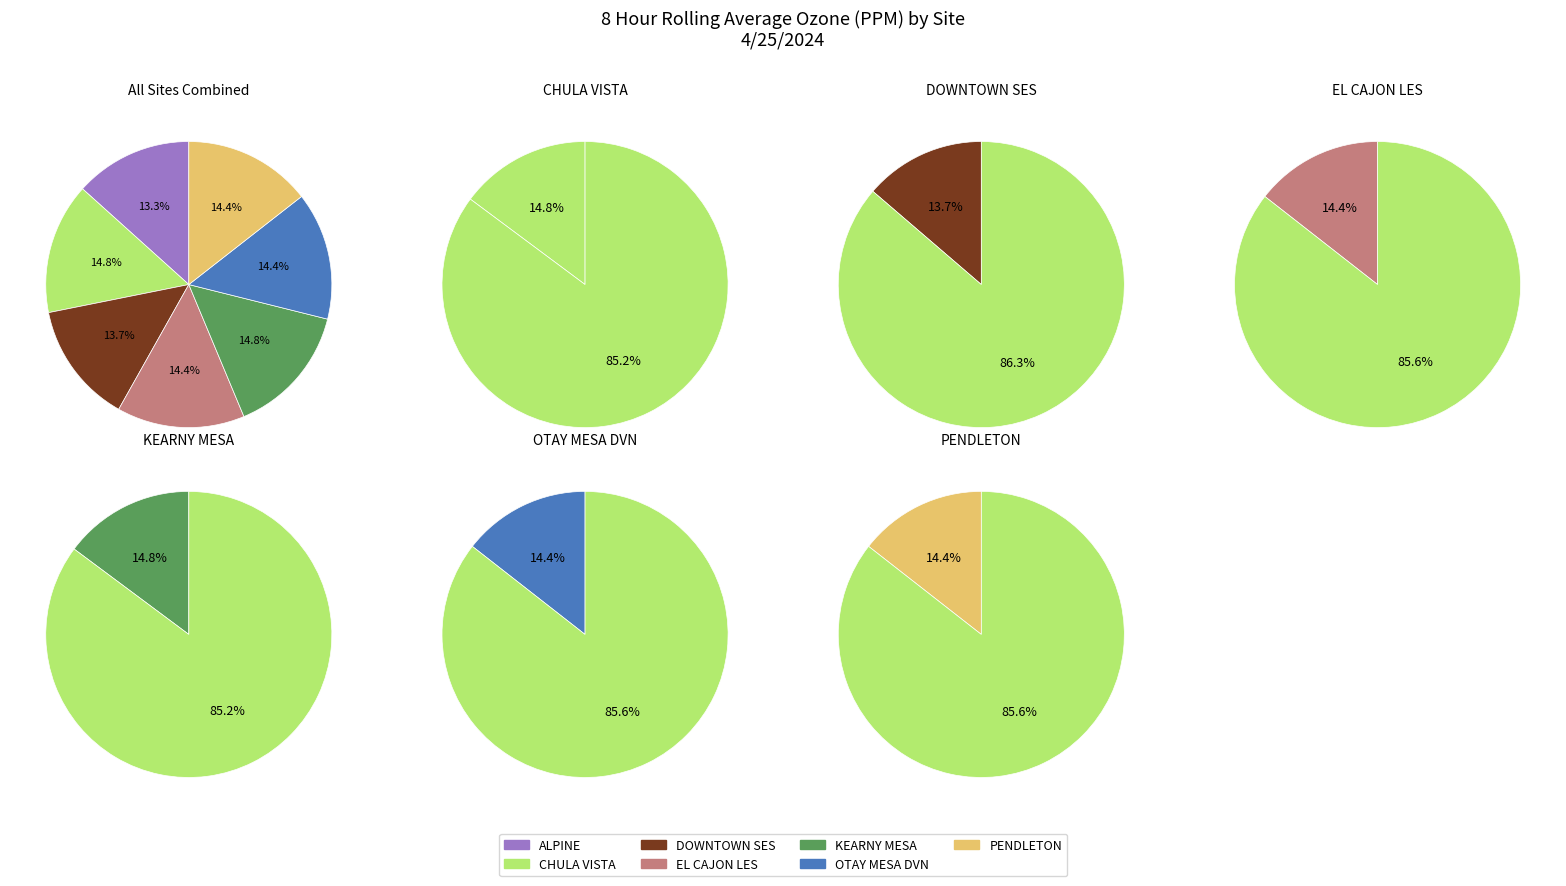

To the nearest percent, what percentage of the pie is KEARNY MESA?

15%